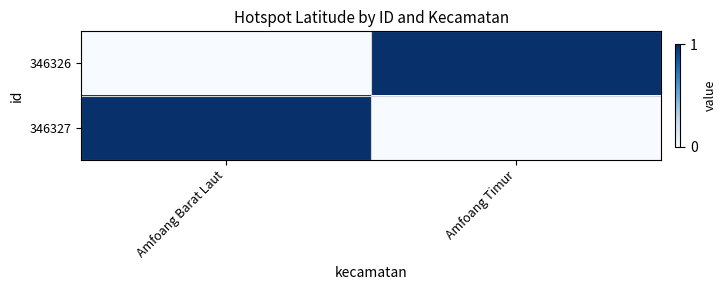

List the series in order of their peak value, highest first.

346326, 346327